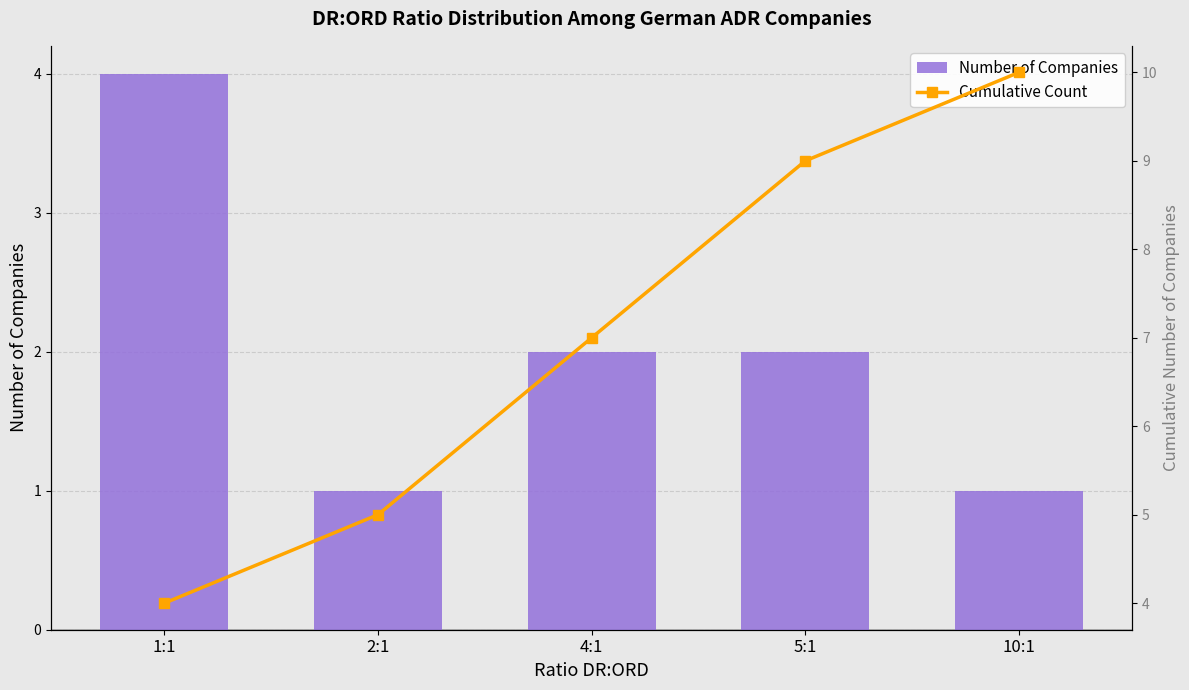

What is the label of the 2nd bar from the left?

2:1